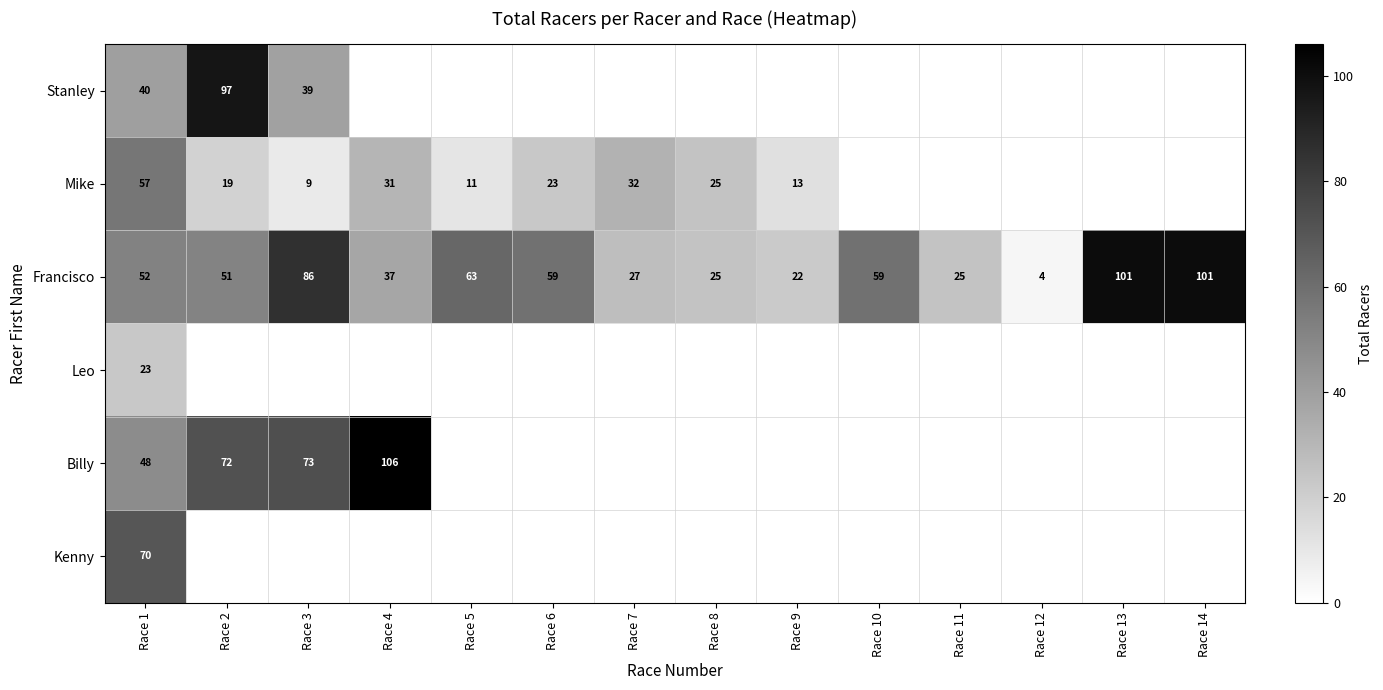

True or false: Mike has a value of 9 at Race 3.

True